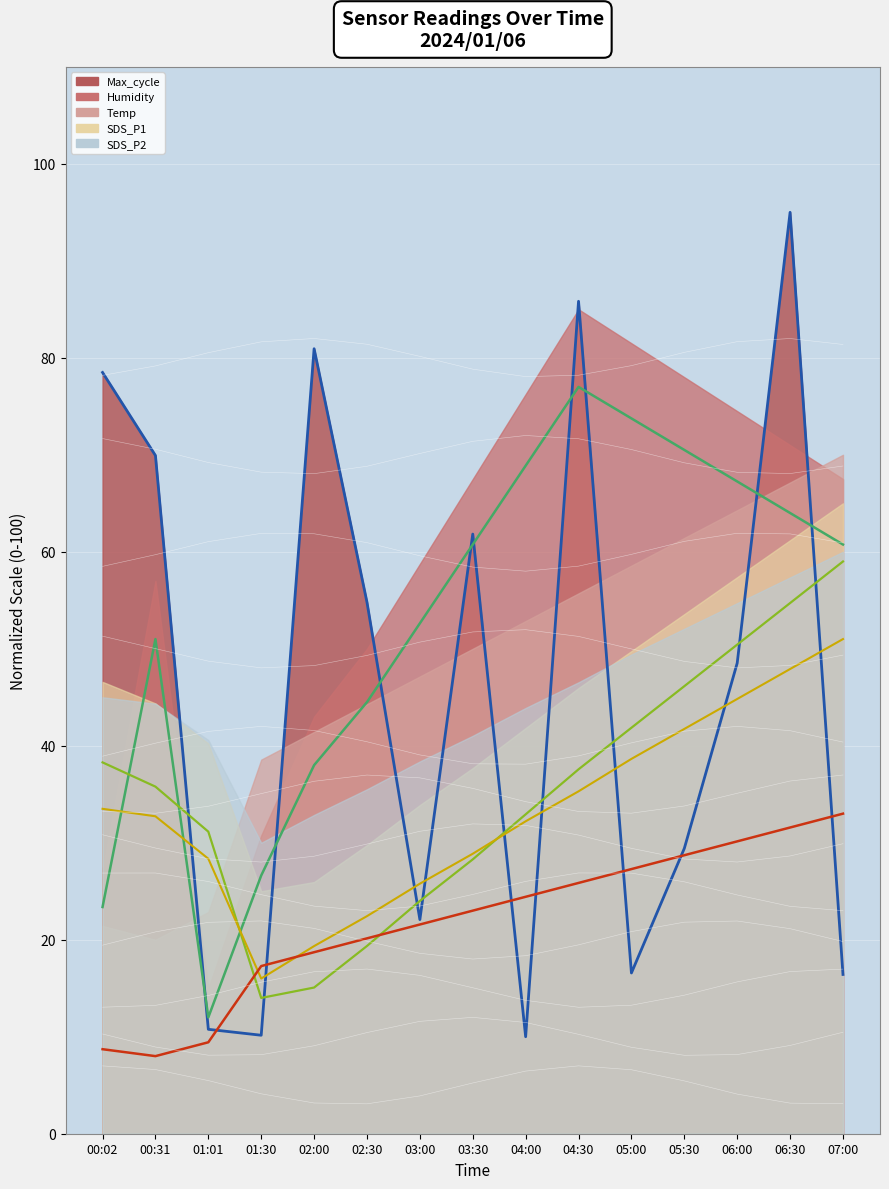

Between which two adjacent categories do Temp_line and SDS_P1_line first intersect?

01:01 and 01:30